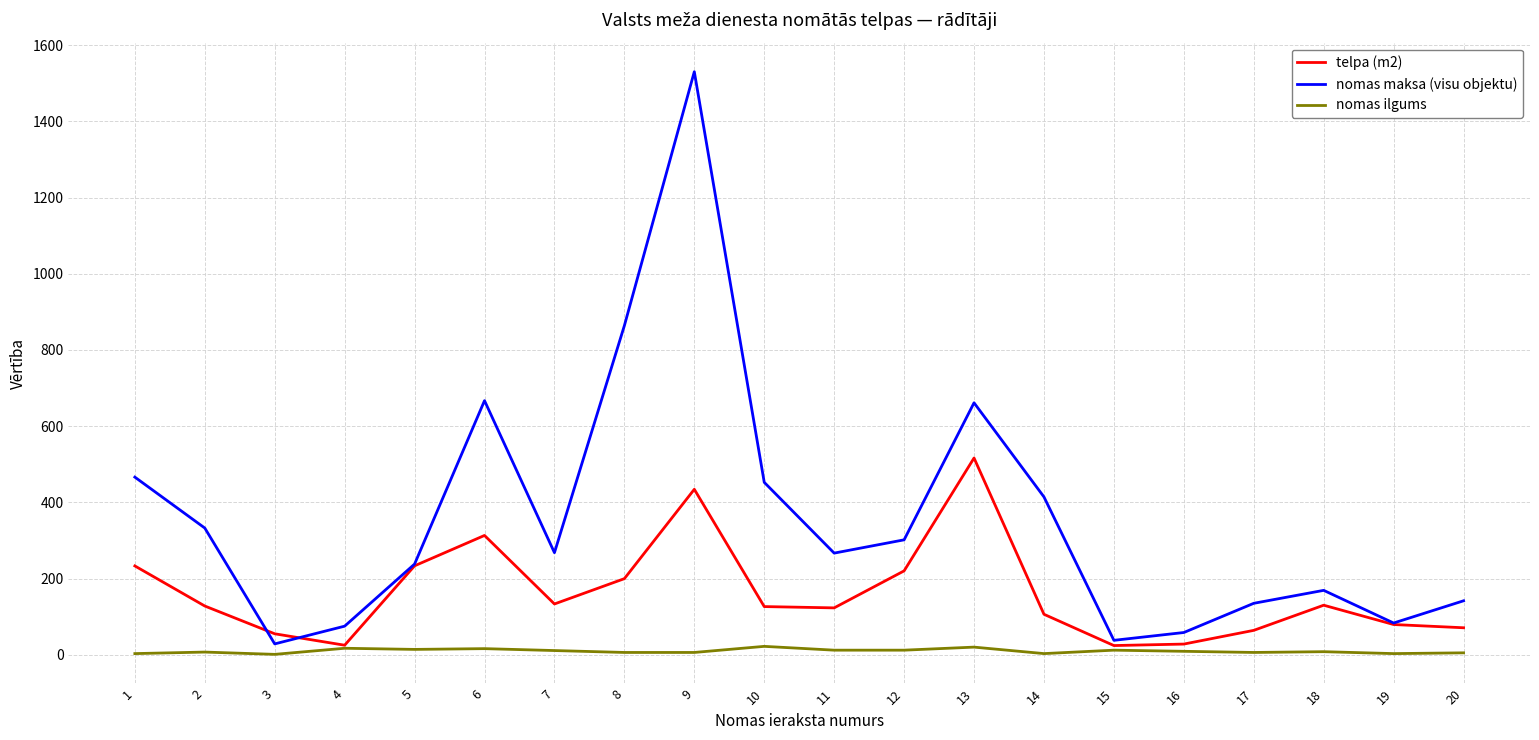

Is the value of nomas maksa (visu objektu) at 10 greater than the value of nomas ilgums at 16?

Yes